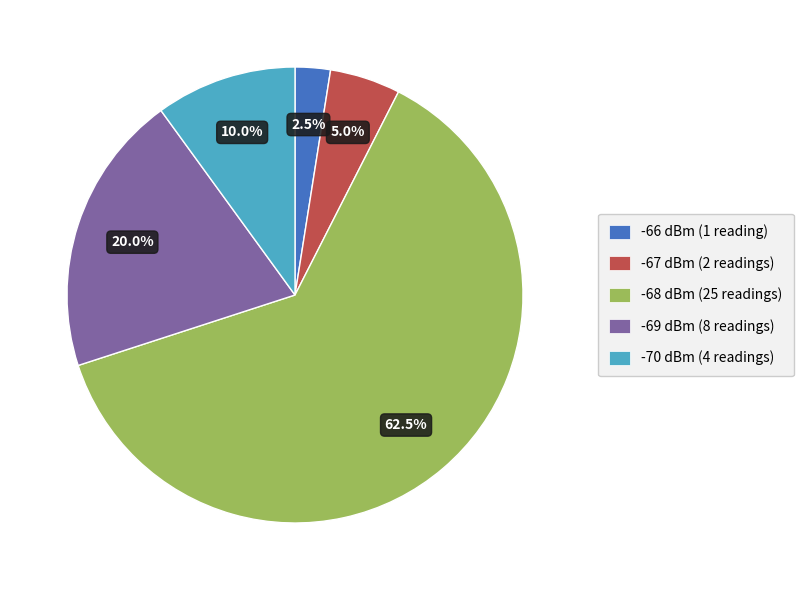

Is there a majority slice in this chart?

Yes